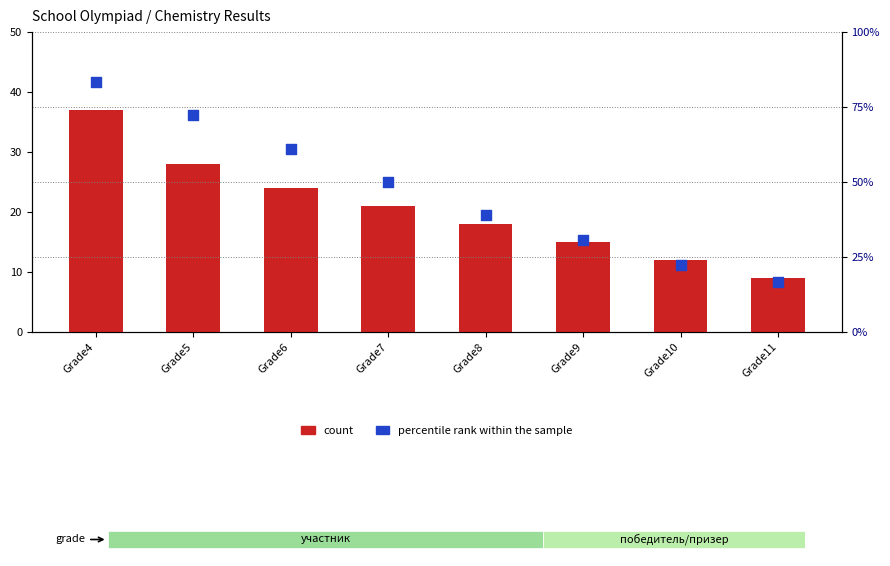

Which series has the largest Y range (max minus min)?

percentile rank within the sample